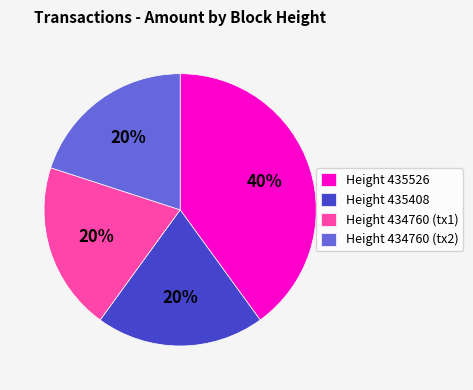

What is the largest slice in the pie chart?

Height 435526